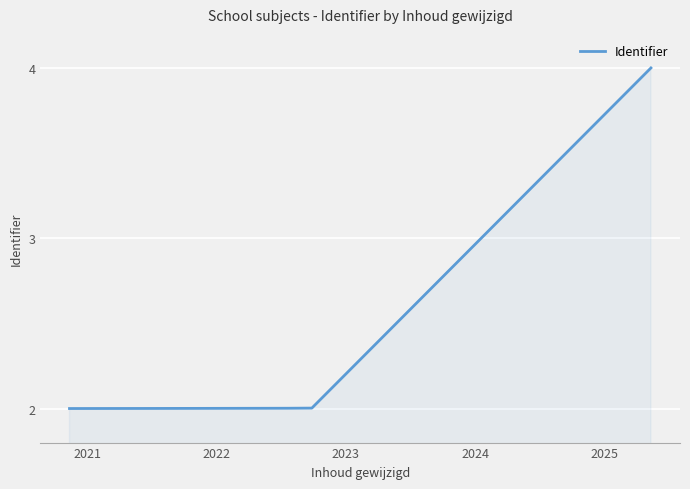

True or false: there are more than 2 points higher than both neighbors.

False